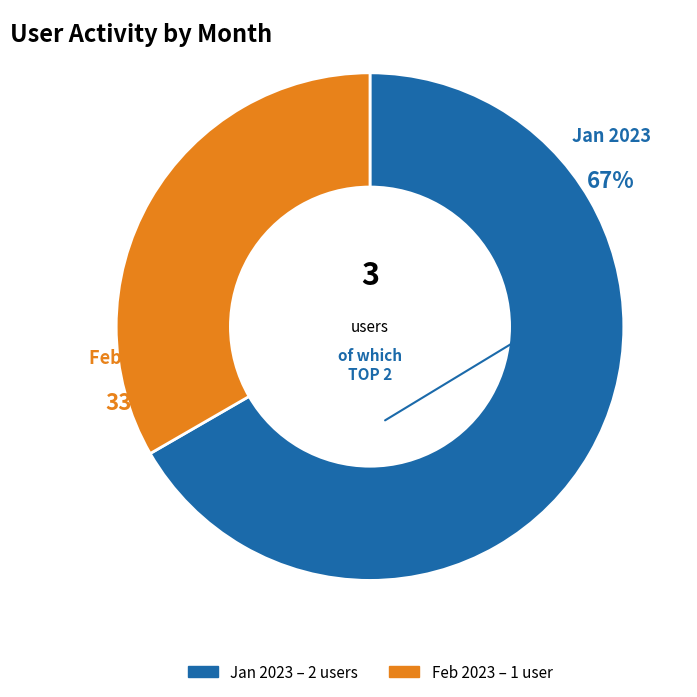

How many slices are in this pie chart?

2